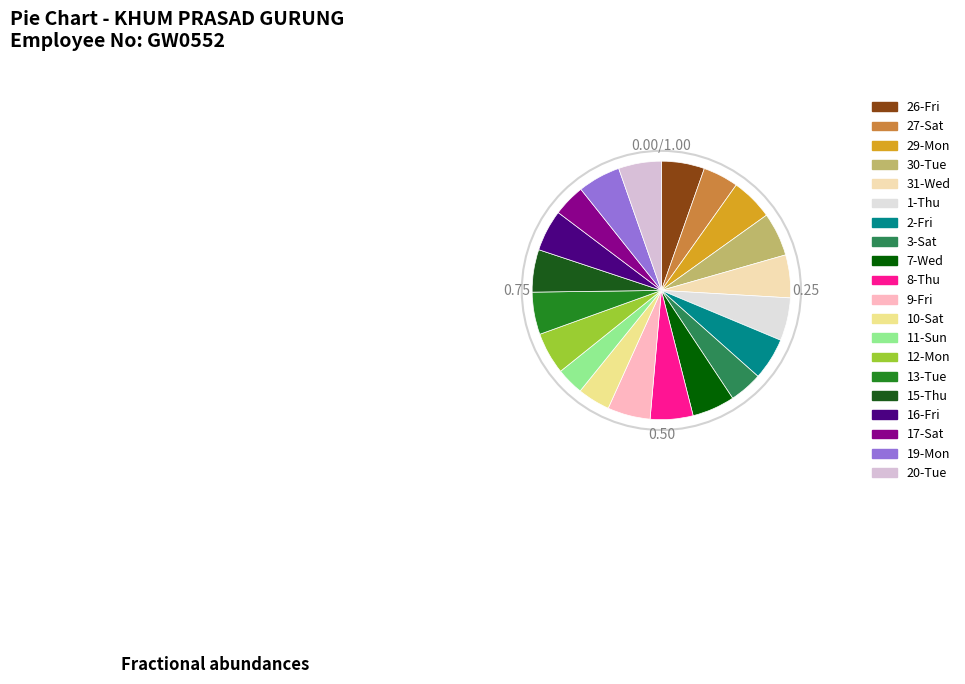

Does any single category account for the majority?

No